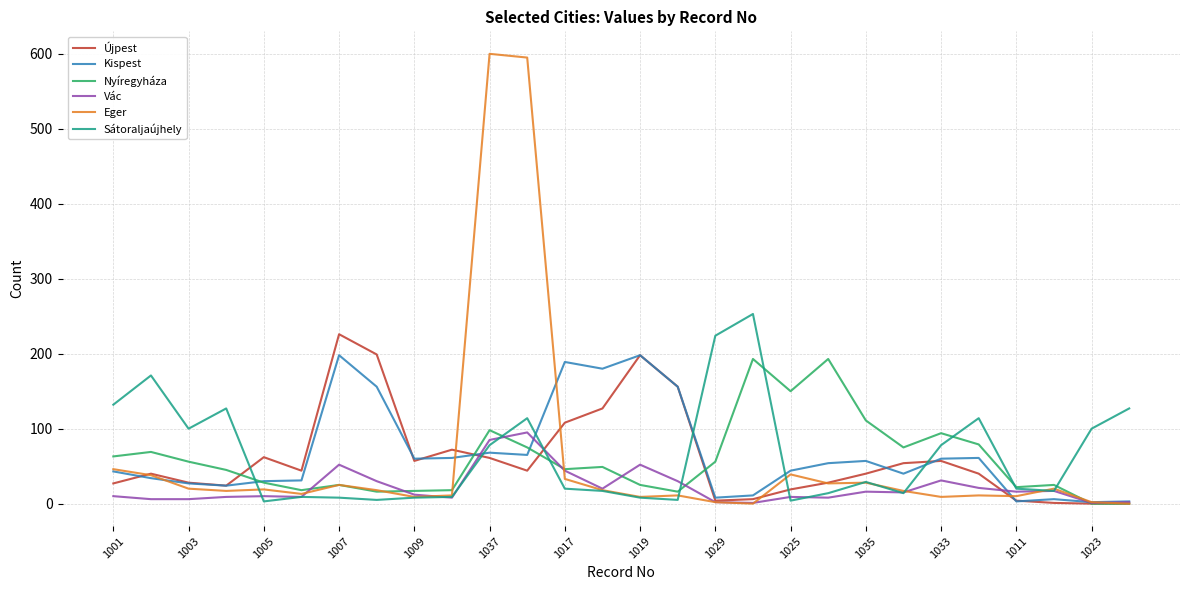

What is the highest value of the Kispest series?

198